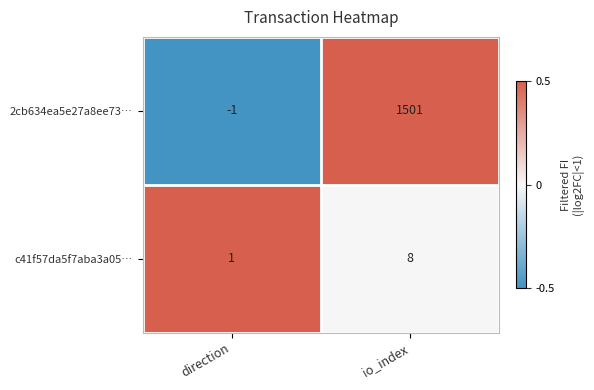

What is the sum of all 2cb634ea5e27a8ee73… values?

1500